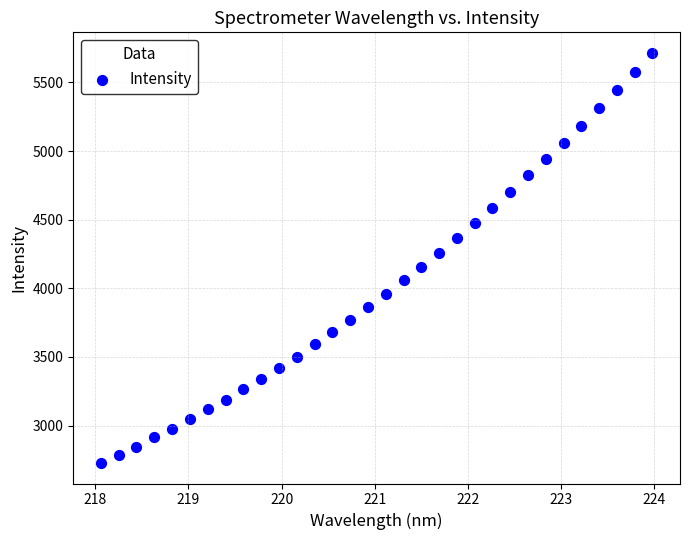

What is the range of X values (max minus min)?

5.9